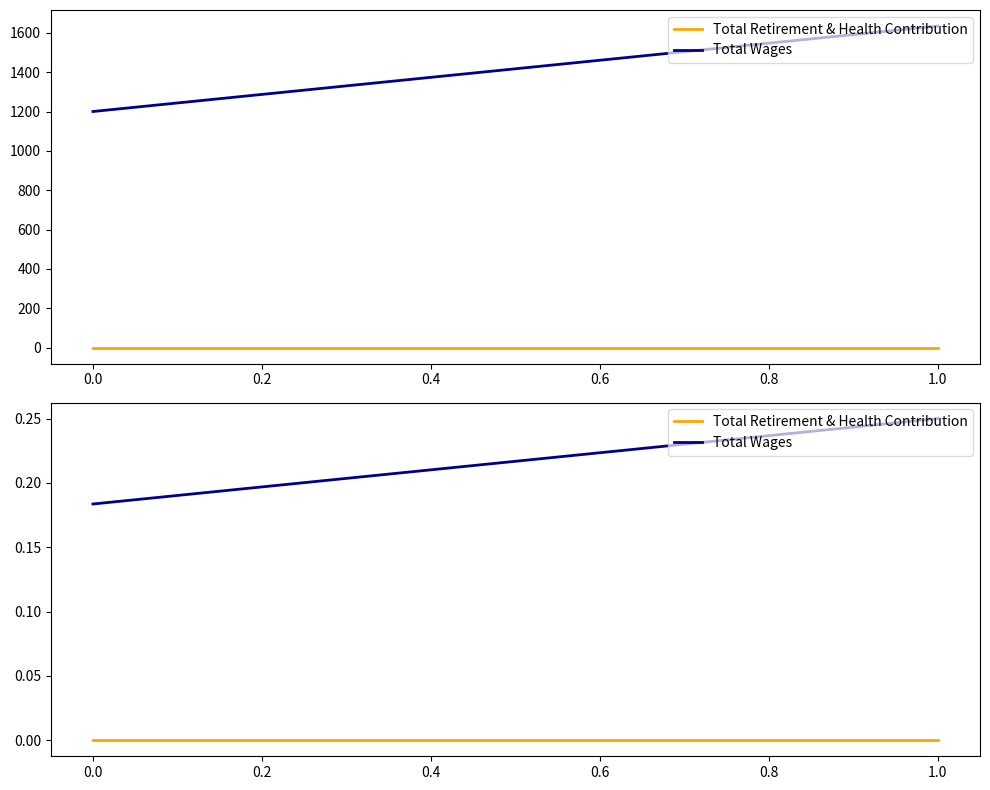

What is the difference between the highest and lowest values at 0.0?

0.2